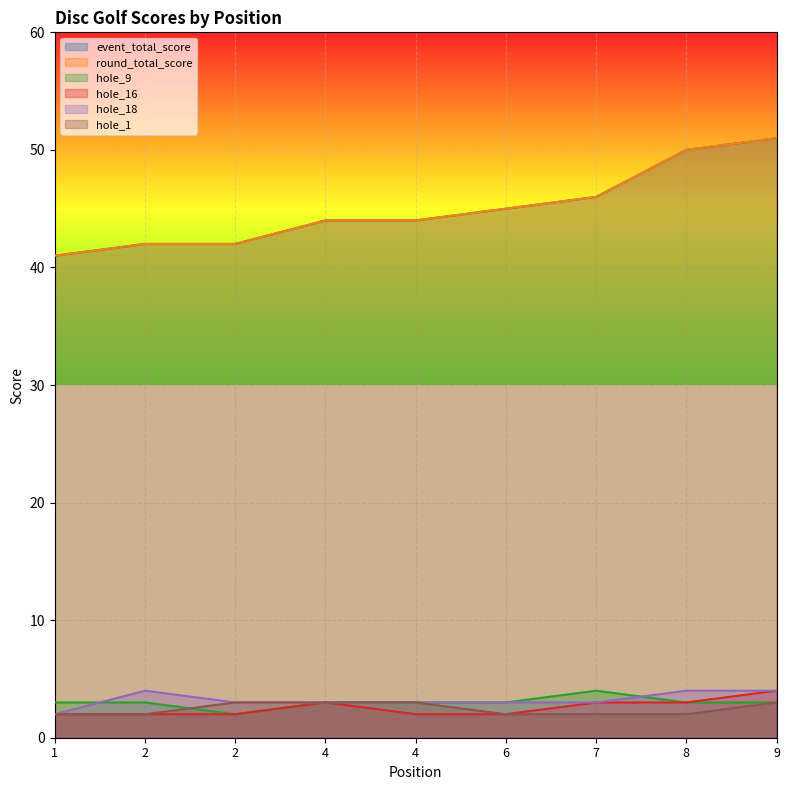

What is the sum of all hole_9 values?

27